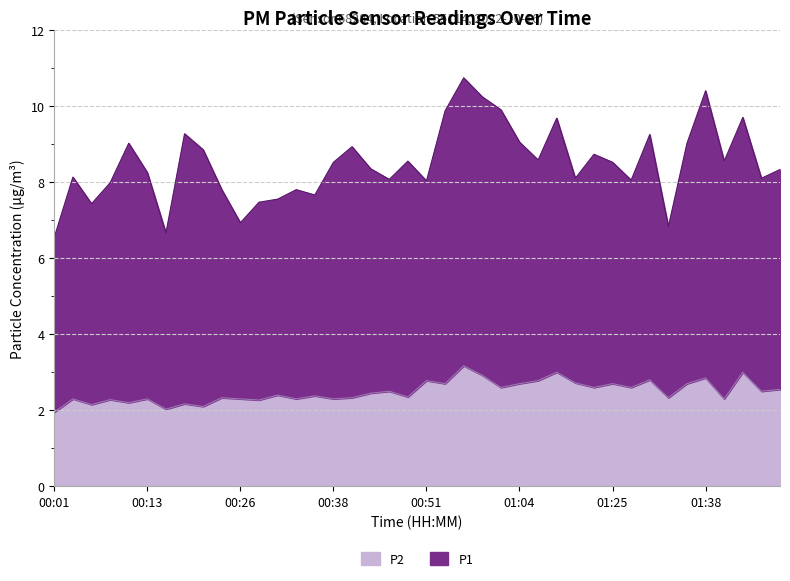

What is the average value?

2.5